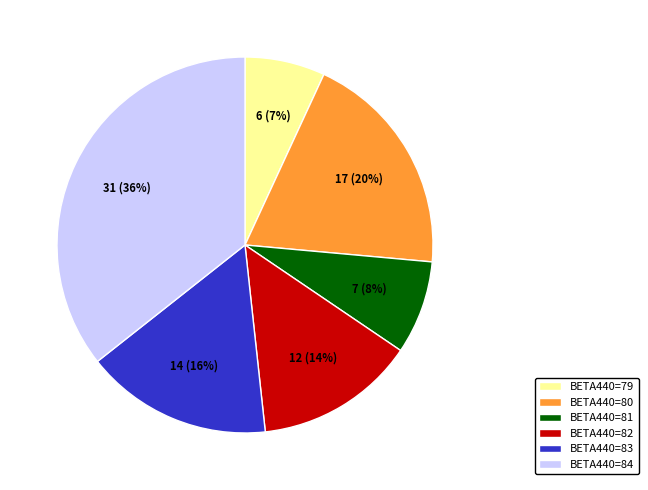

To the nearest percent, what is the difference between the BETA440=82 and BETA440=80 slice percentages?

6%